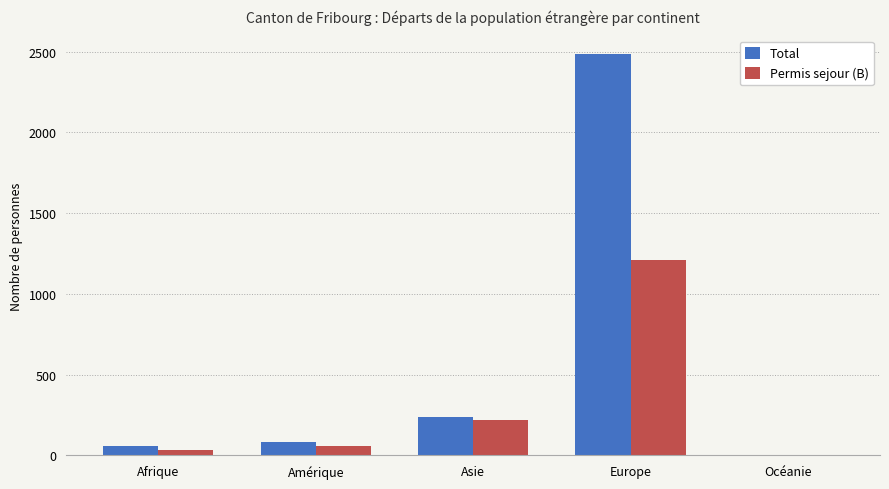

What is the maximum value for Permis sejour (B)?

1208